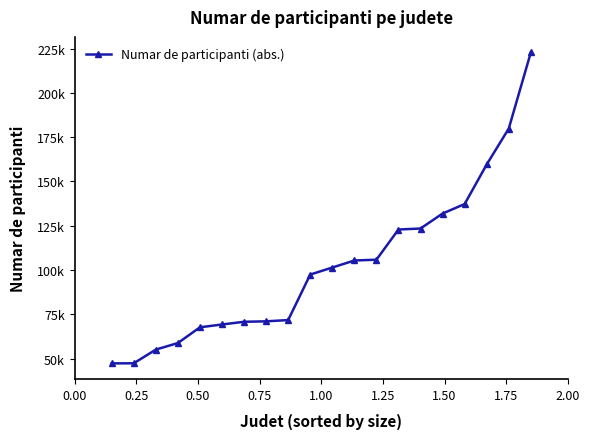

Is this an area chart (filled region under the line)?

No